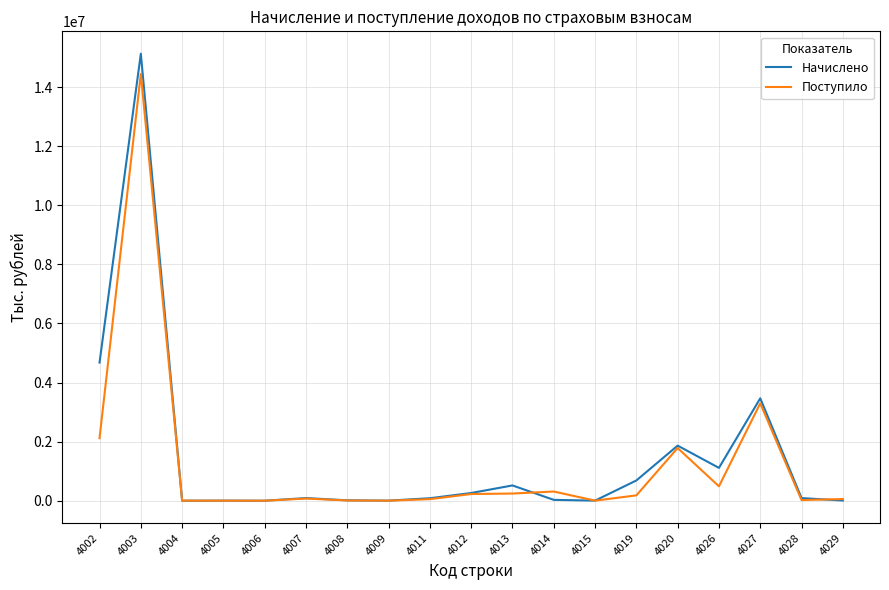

True or false: Поступило and Начислено intersect in this chart.

True